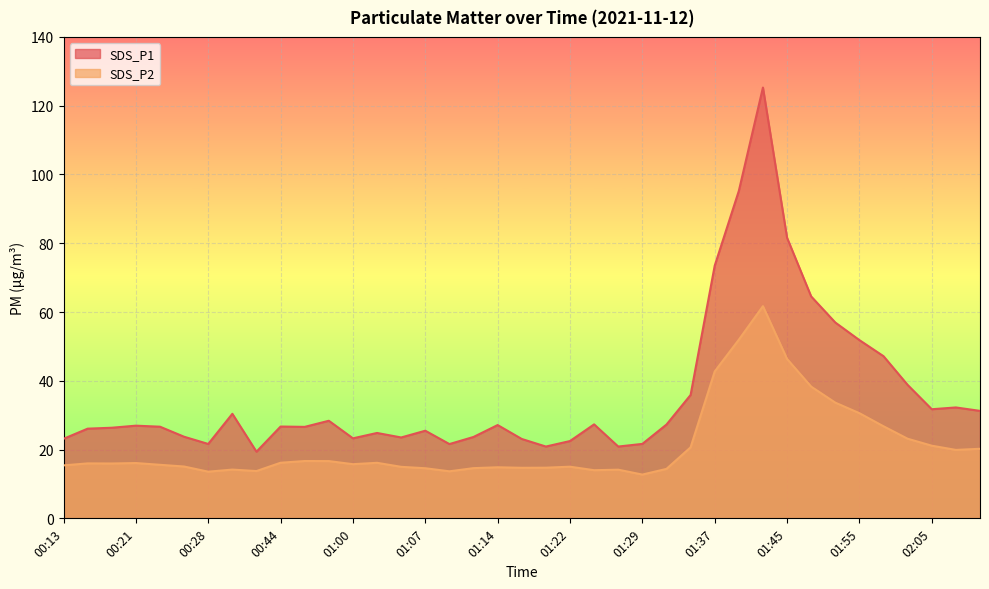

At which category is the sum across all series the highest?

01:42